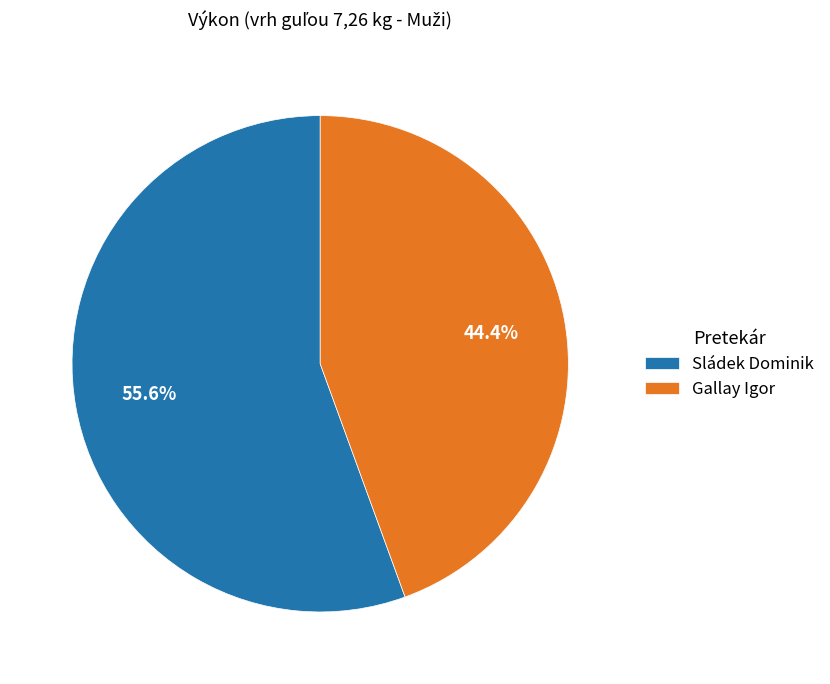

To the nearest percent, what portion does Sládek Dominik represent?

56%